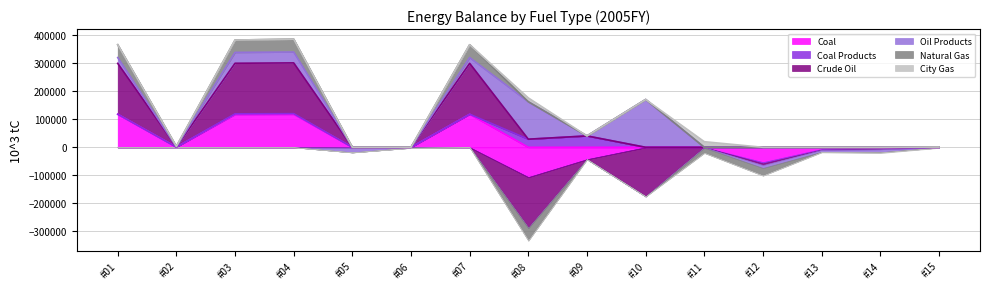

The value of Coal at #01 is 155021.1. True or false?

False